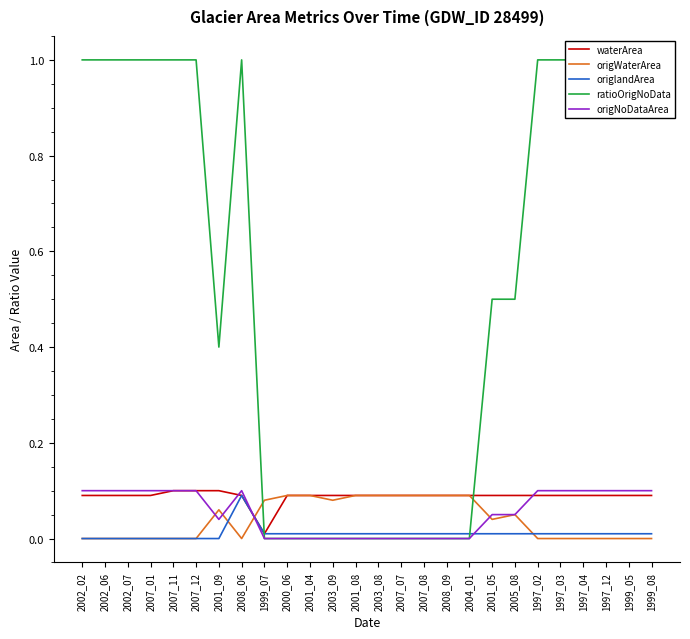

Between 1999_05 and 2002_07, which is larger?

1999_05